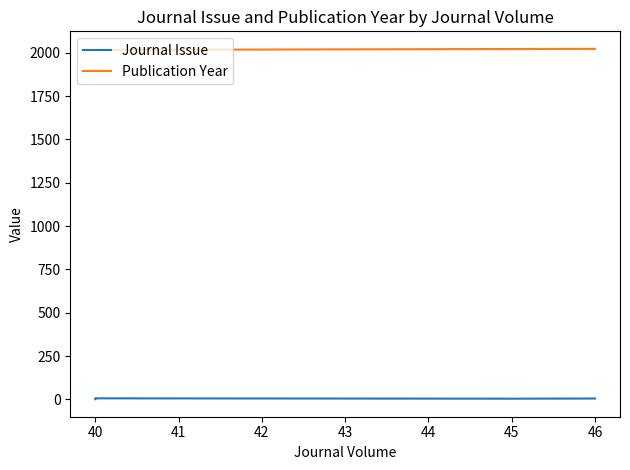

True or false: Publication Year has a value of 2016 at 40.

True